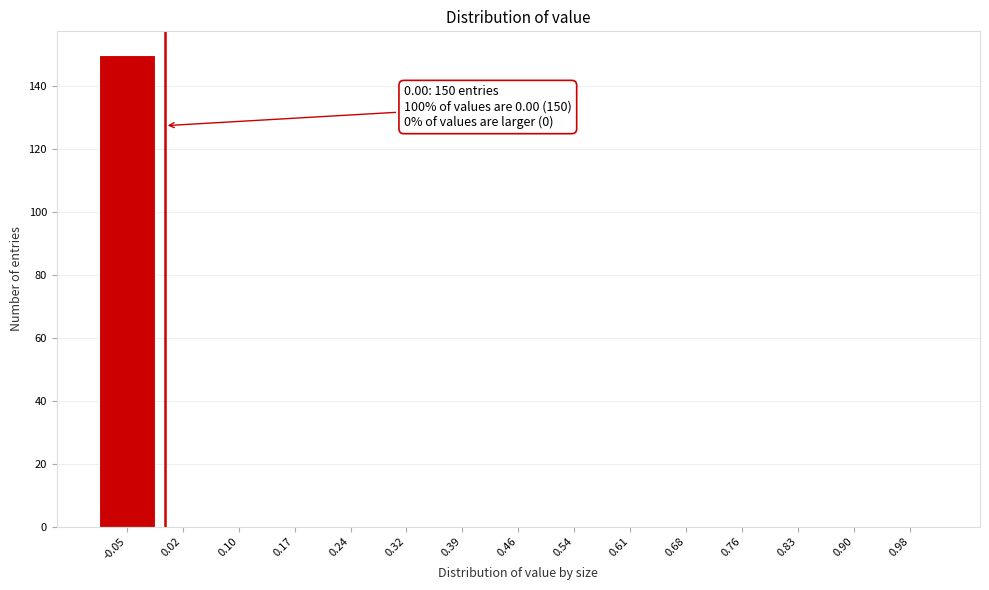

Reading left to right, list all the values displayed in this chart.

-0.05=150	0.02=0	0.10=0	0.17=0	0.24=0	0.32=0	0.39=0	0.46=0	0.54=0	0.61=0	0.68=0	0.76=0	0.83=0	0.90=0	0.98=0